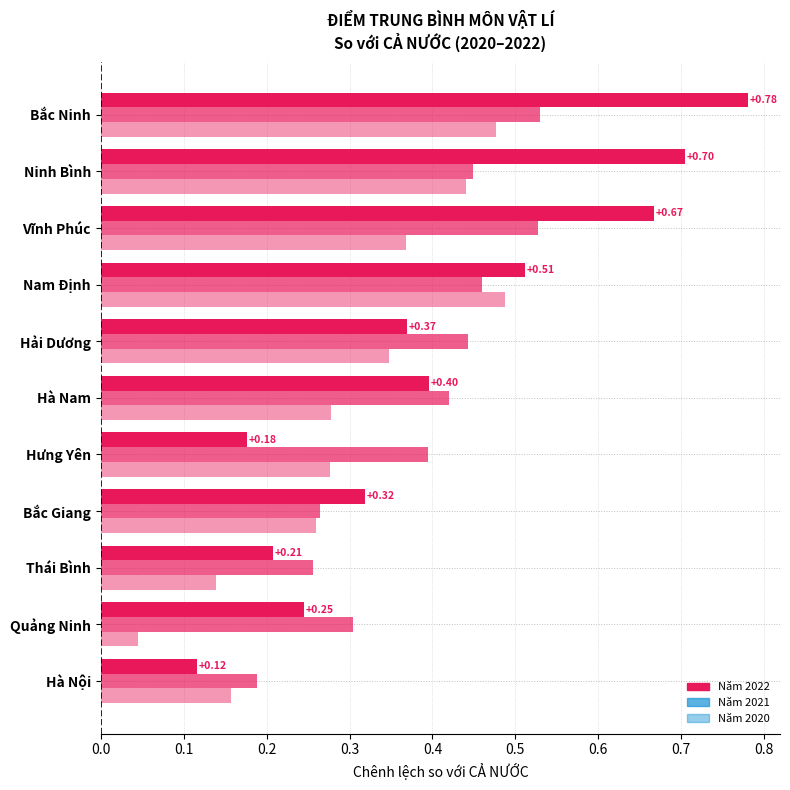

Does the chart contain stacked bars?

No